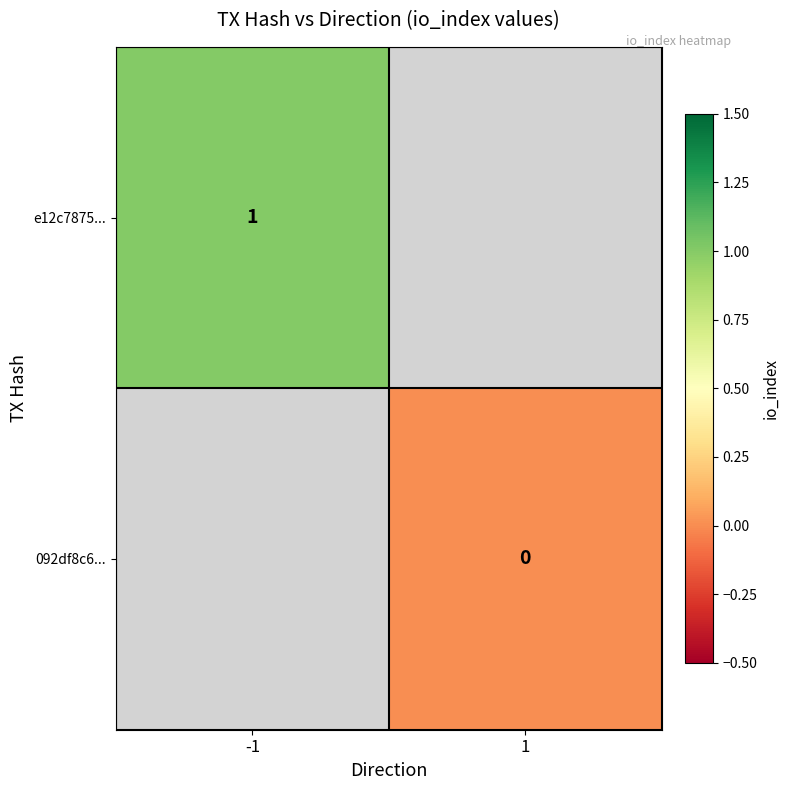

How many categories are shown in the chart?

2